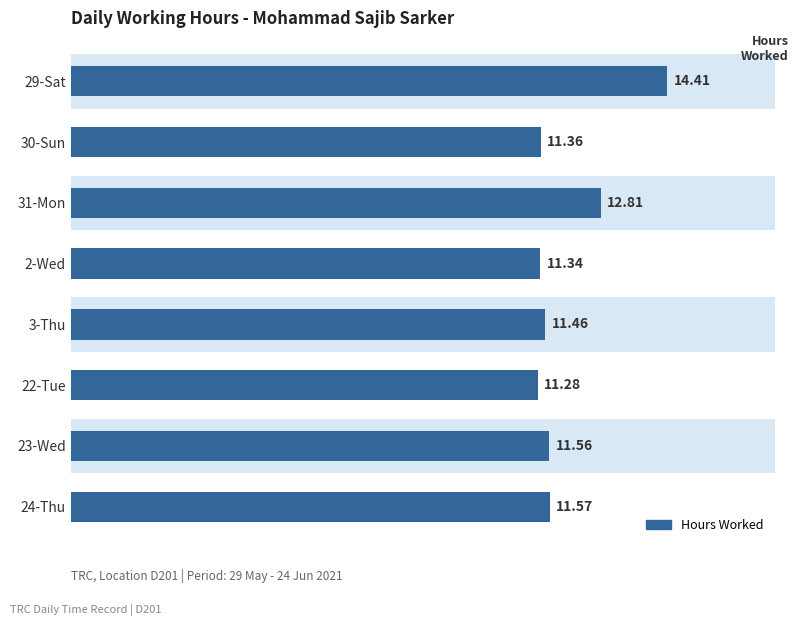

What is the greatest value displayed?

14.4